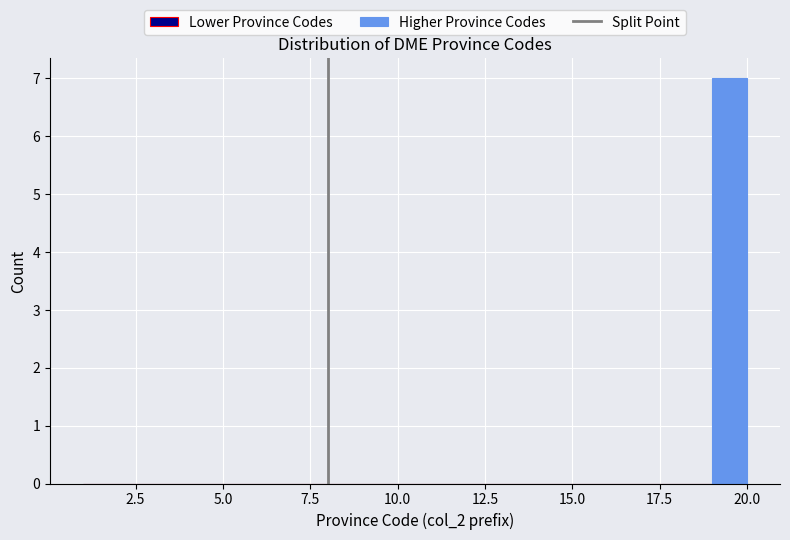

Read against the x-axis, roughly where is the centre of the tallest bar?

19.5